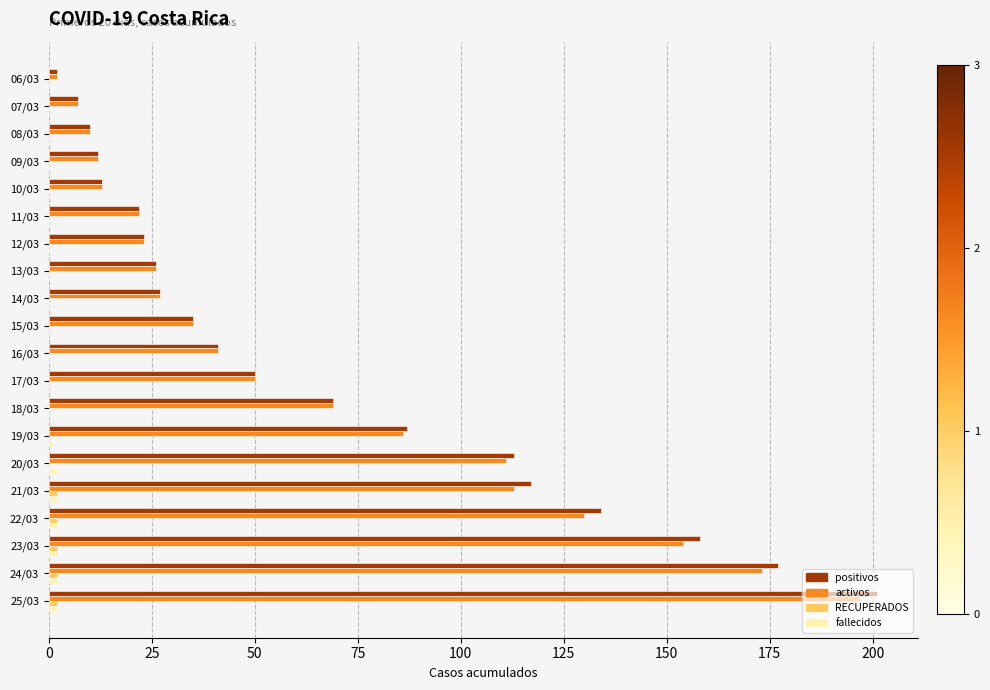

The value of activos at 12/03 is 23. True or false?

True